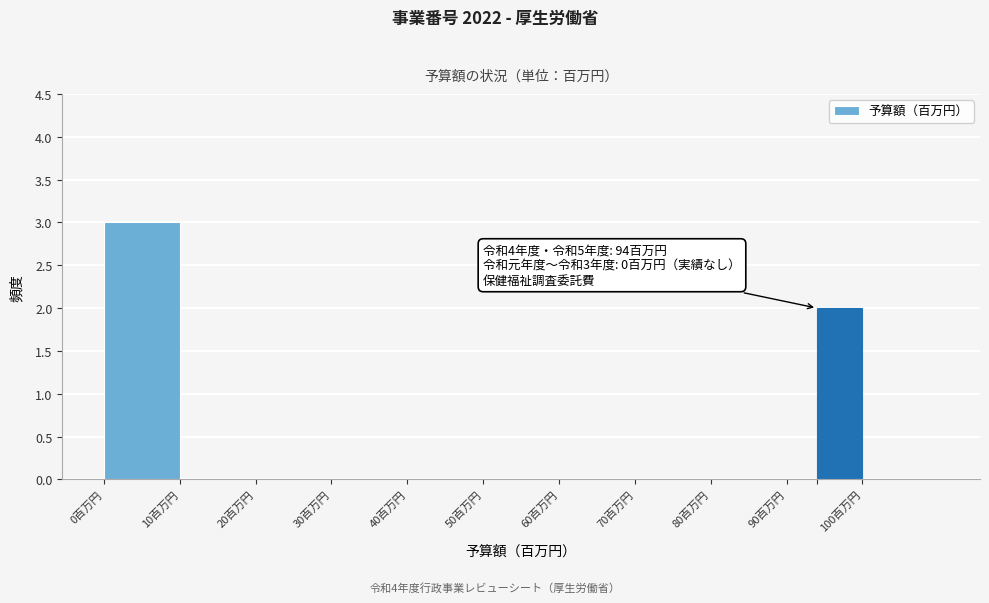

Which range on the x-axis has the tallest bar?

0 to 10